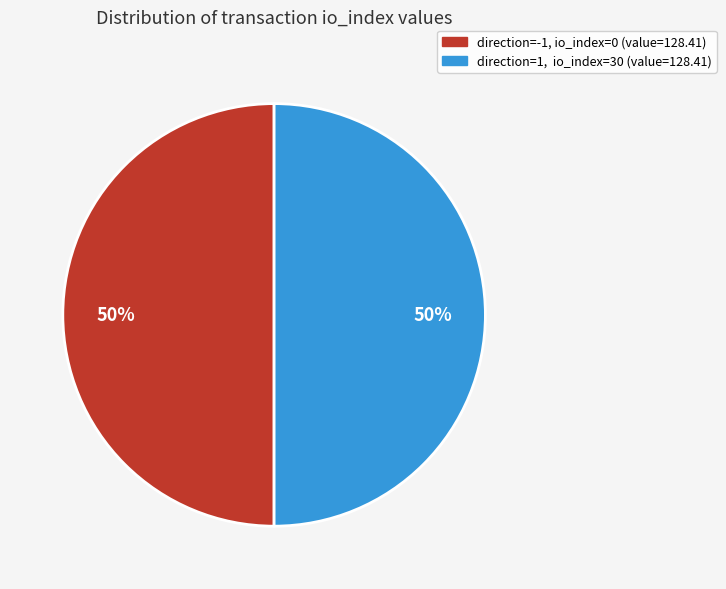

To the nearest percent, what is the average slice percentage?

50%